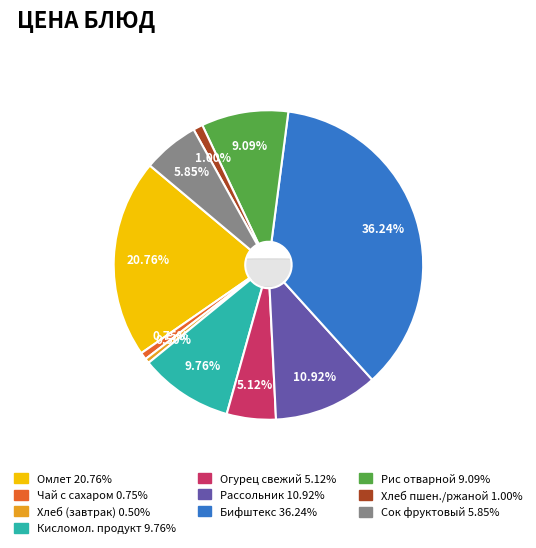

What is the largest slice in the pie chart?

бифштекс рубленный